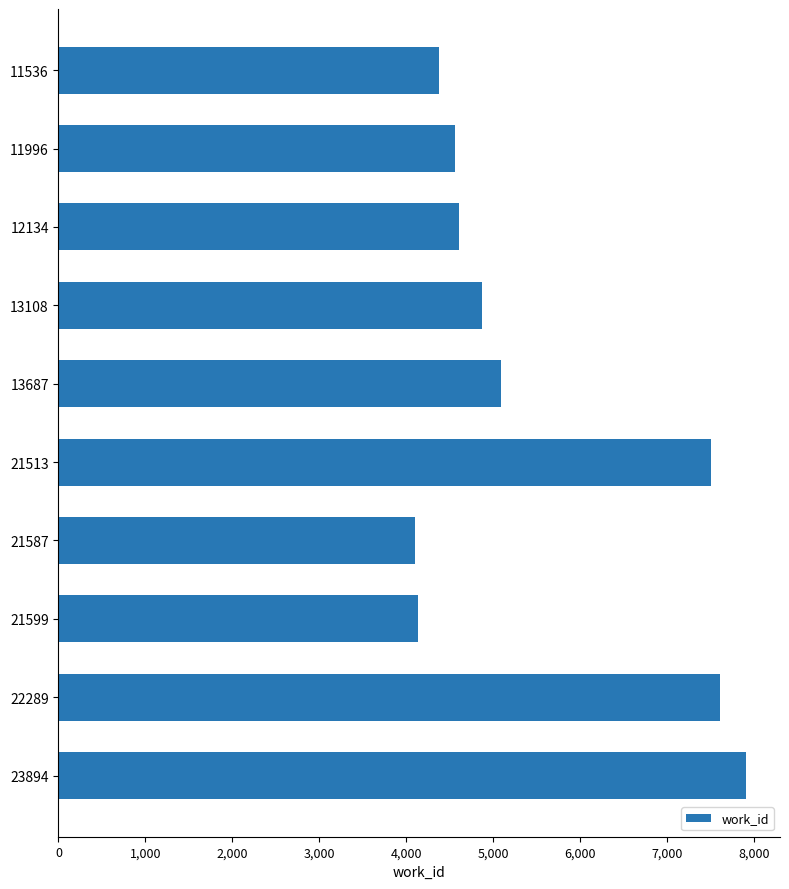

At which category does the chart reach its peak across all series?

23894